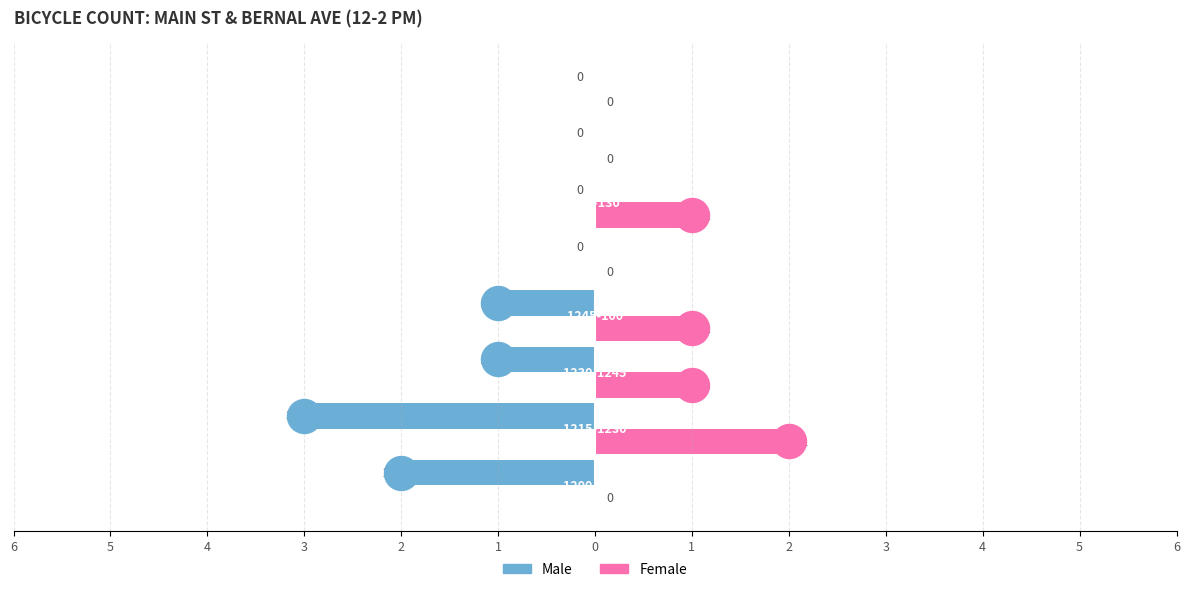

What are all the series names shown in the legend?

Male, Female